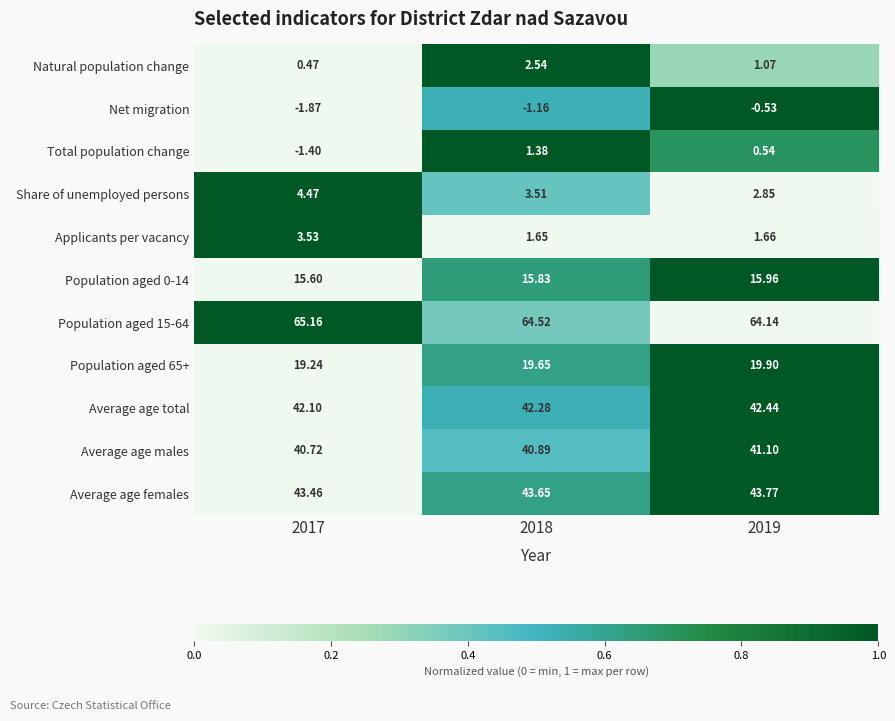

Between 2017 and 2018, which series saw the biggest shift?

Total population change